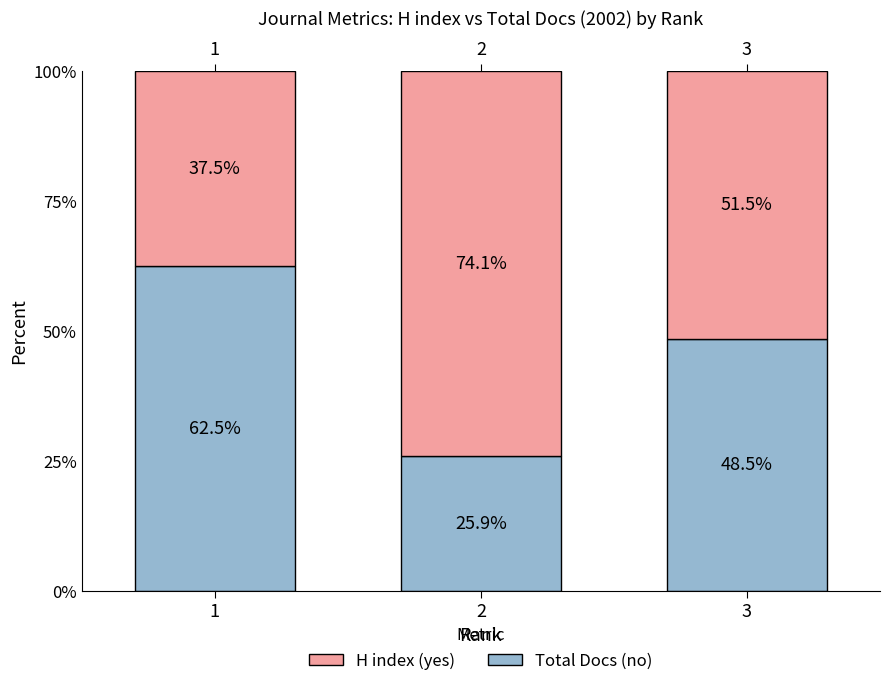

The yes series shows 74.1 at 2. True or false?

True